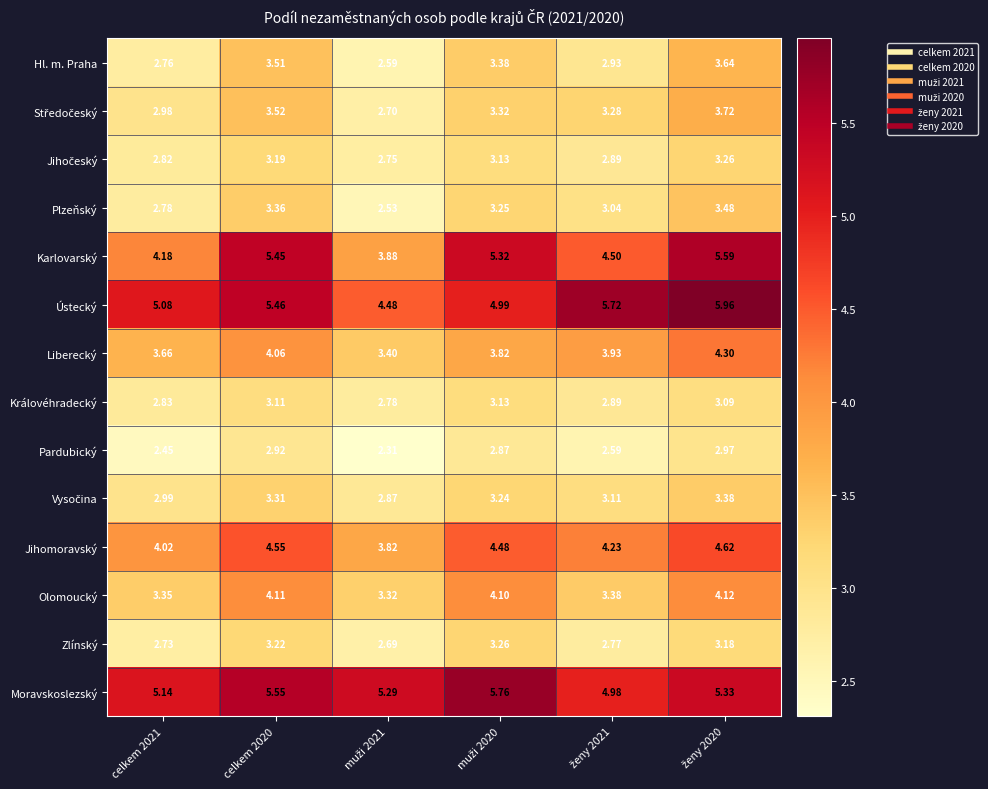

How many data points does each series have?

6